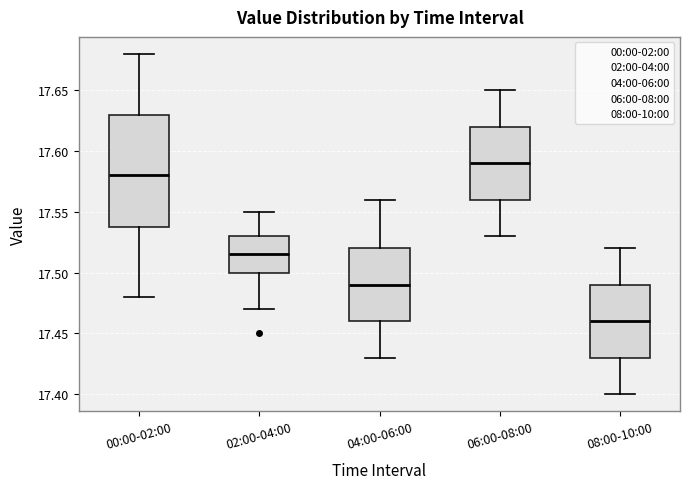

Which box's median line is the lowest?

08:00-10:00